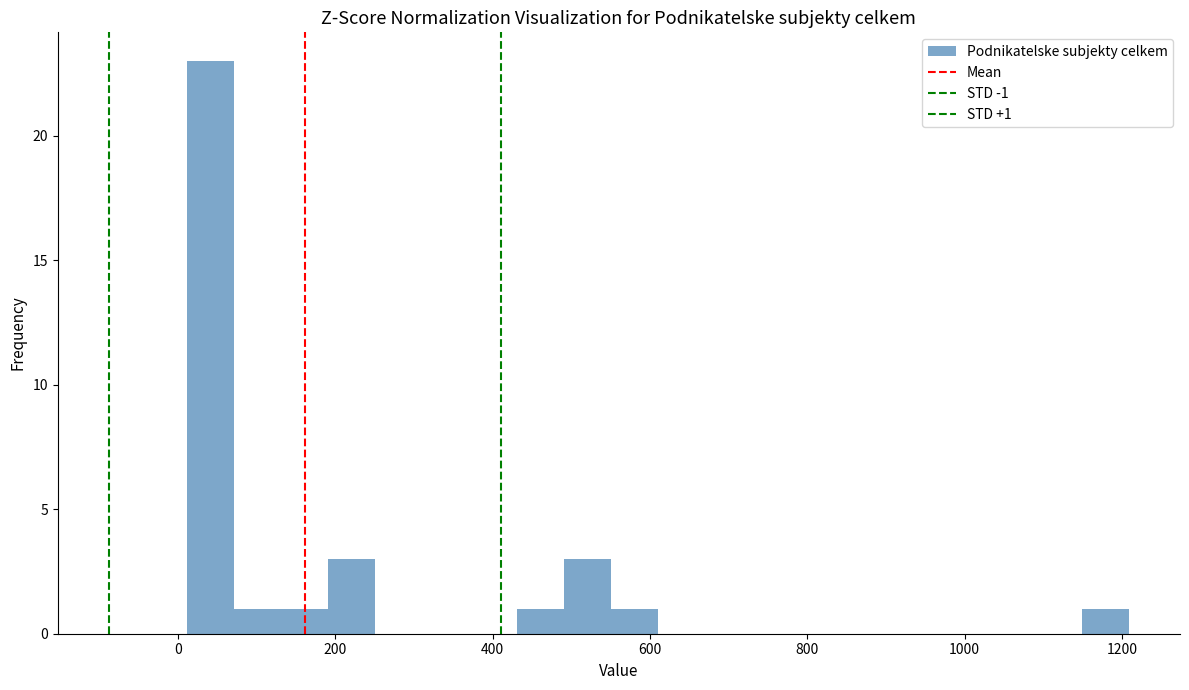

Read against the x-axis, roughly where is the centre of the tallest bar?

40